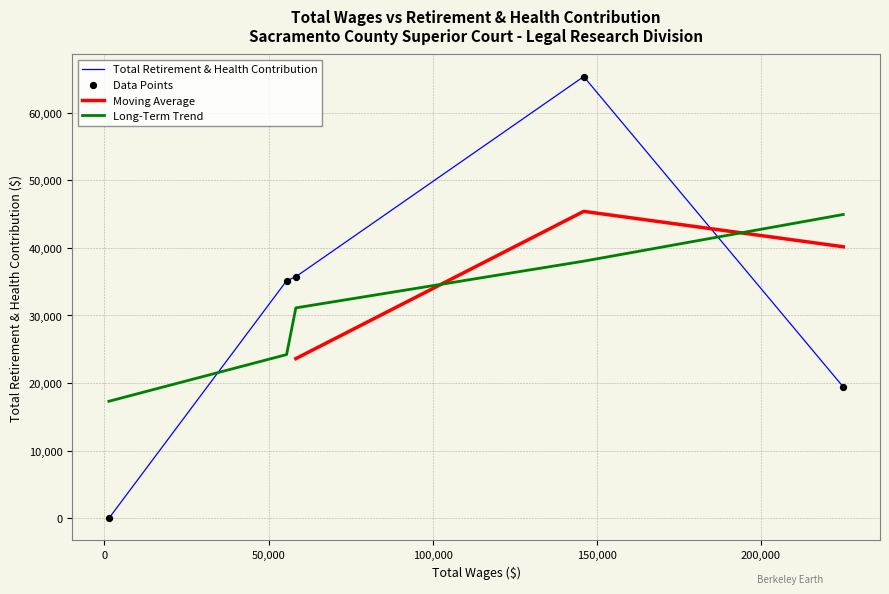

What is the change in value from 146000.0 to 58306.0?

-29599